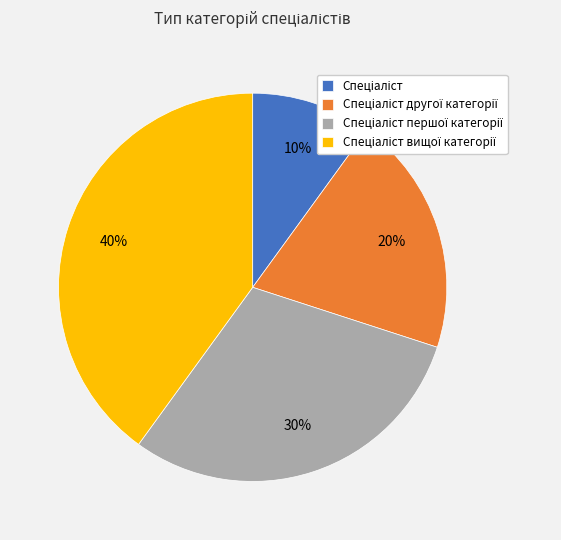

Does any single category account for the majority?

No